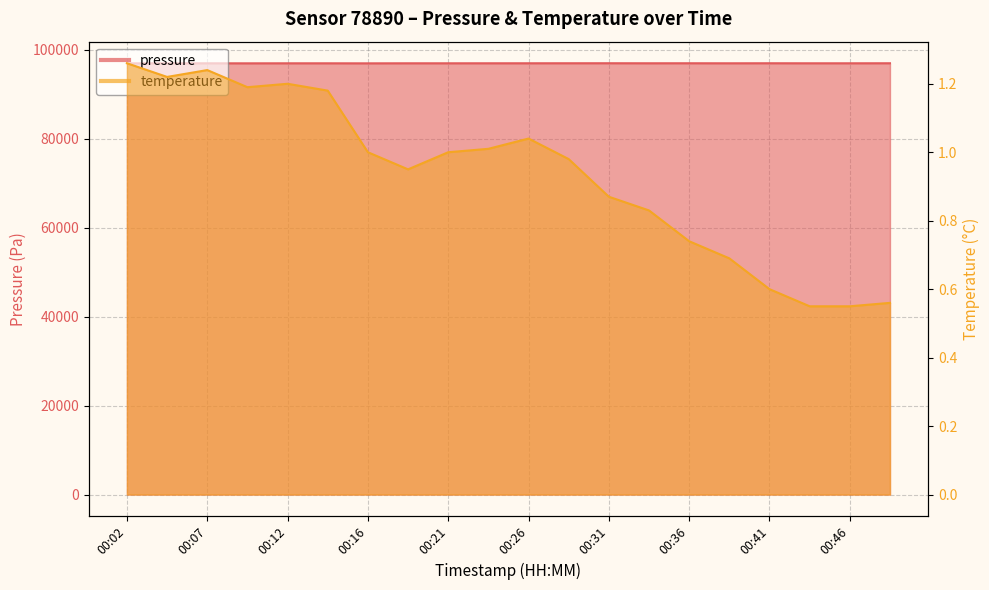

The temperature series shows 0.9 at 00:31. True or false?

True